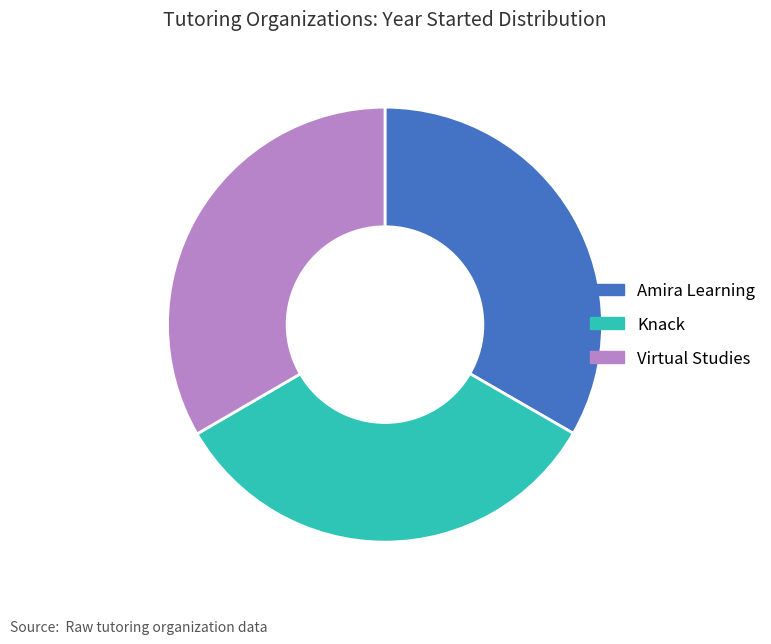

Is it true that Amira Learning is 33% of the pie?

True